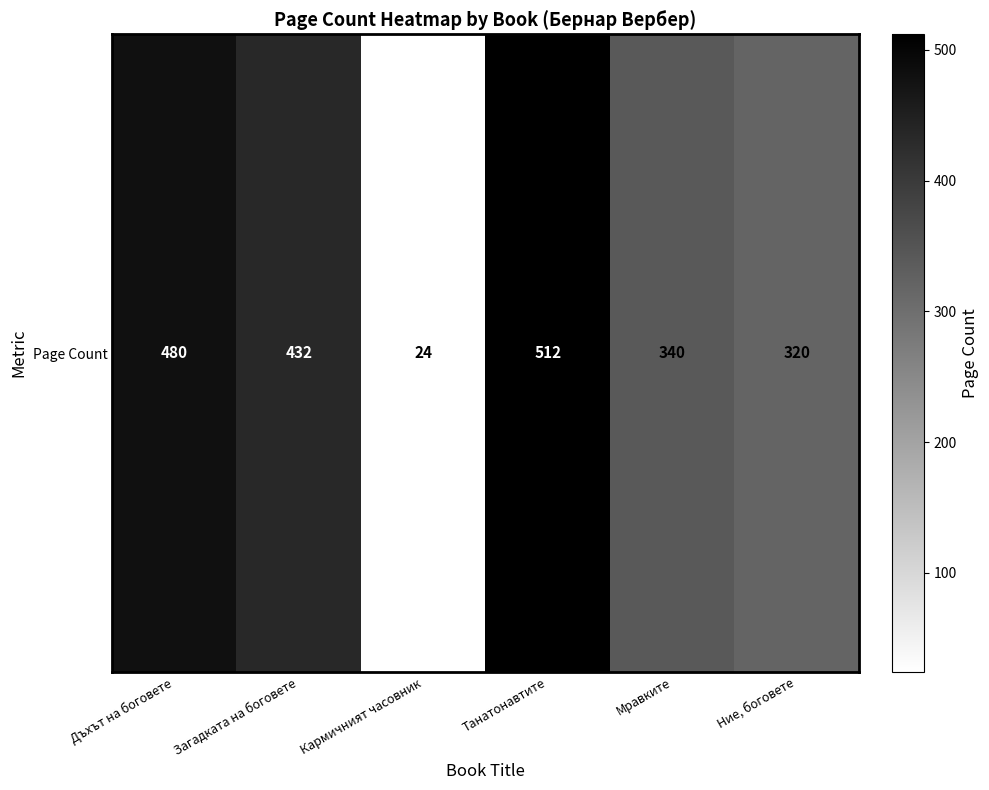

What is the minimum value shown in the chart?

24